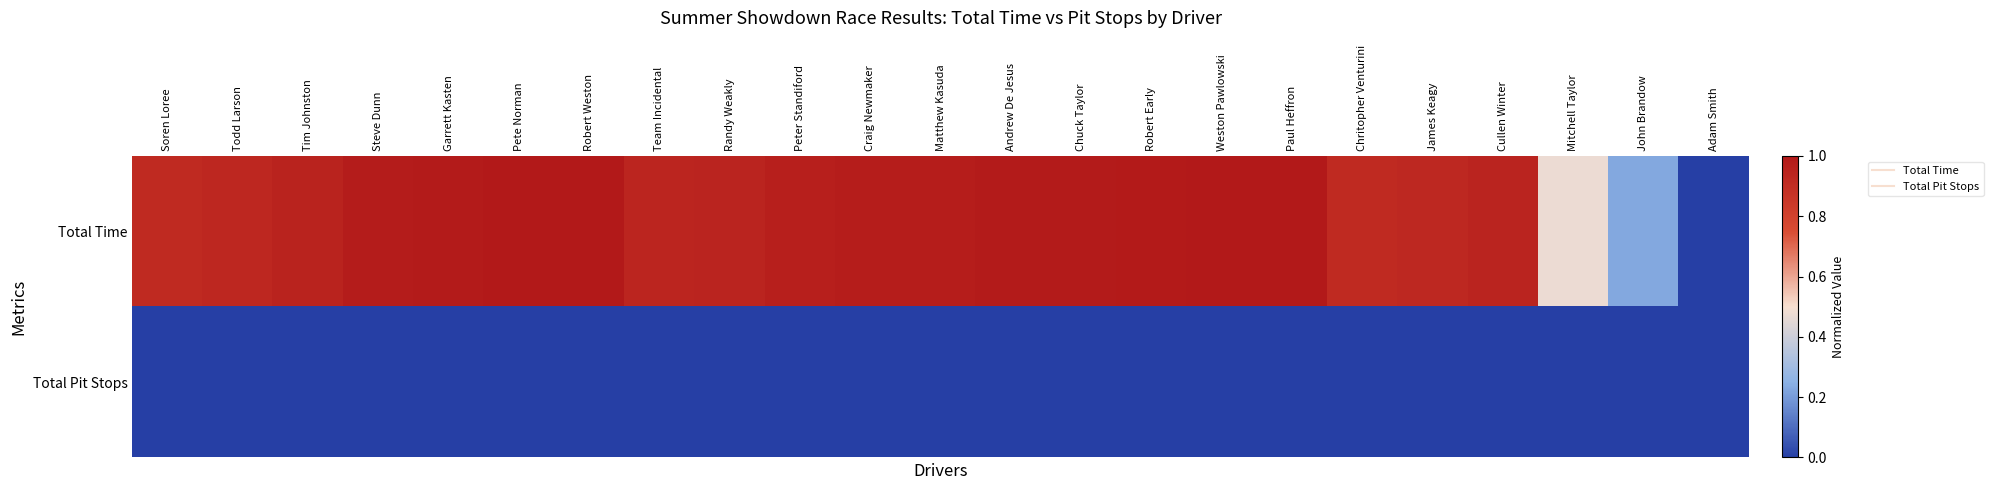

List the series in order of their overall mean, lowest first.

Total Pit Stops, Total Time